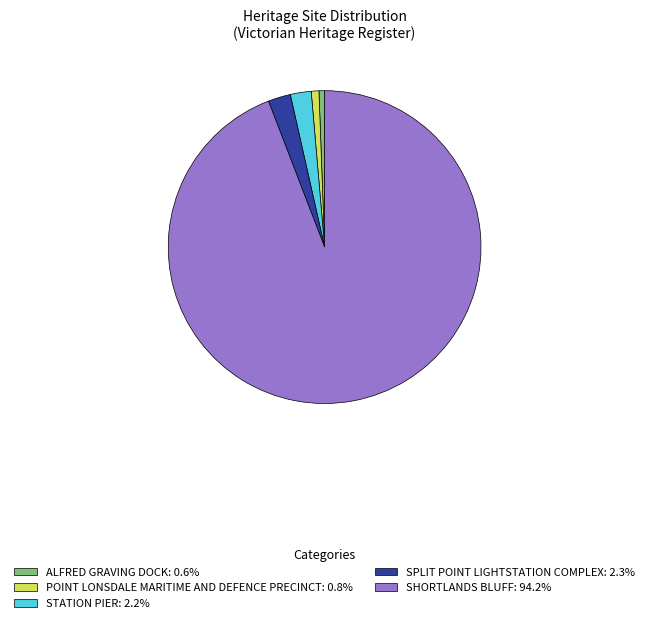

Which slice is the largest?

SHORTLANDS BLUFF